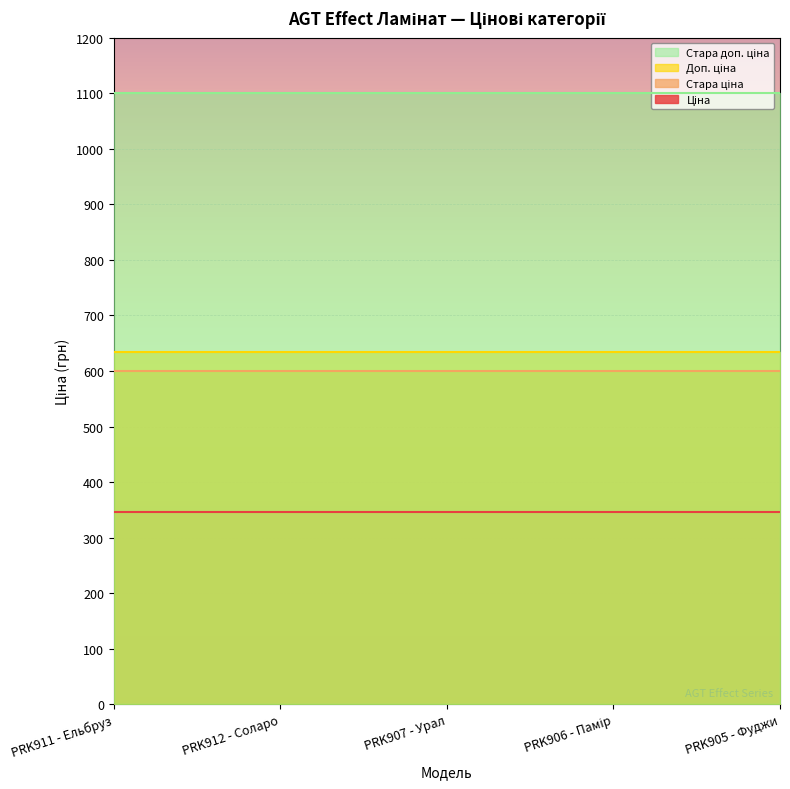

At which label does Ціна reach its minimum?

PRK911 - Ельбруз